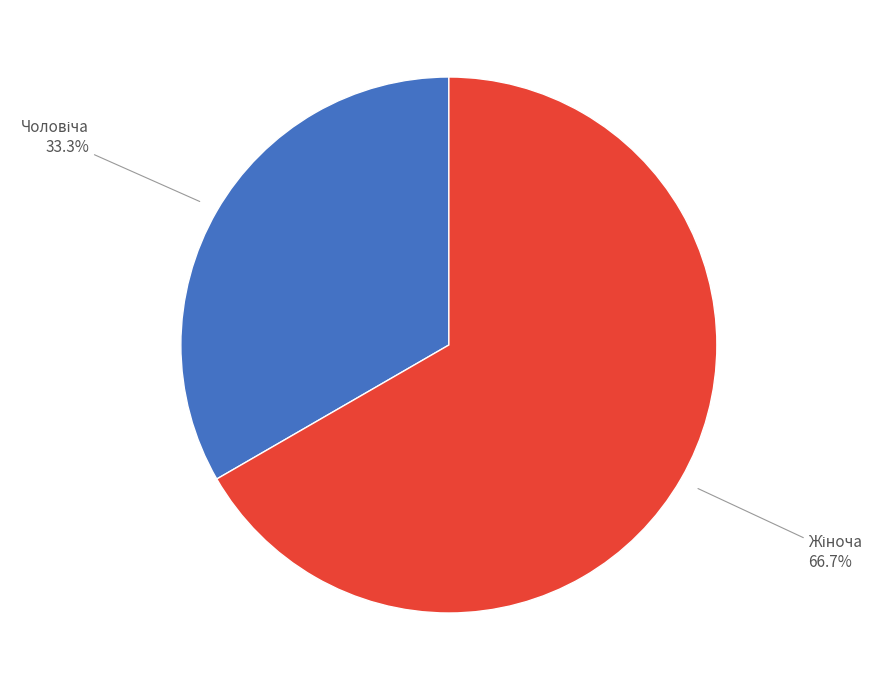

Is there a majority slice in this chart?

Yes